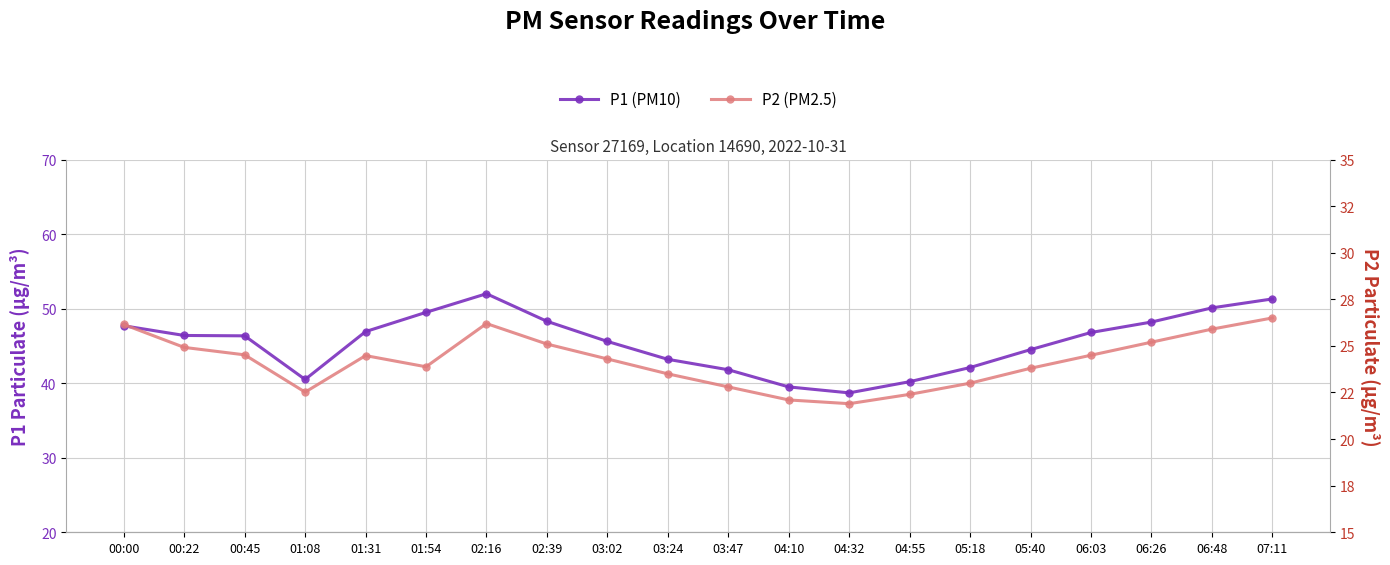

Which series has the largest total across all categories?

P1 (PM10)